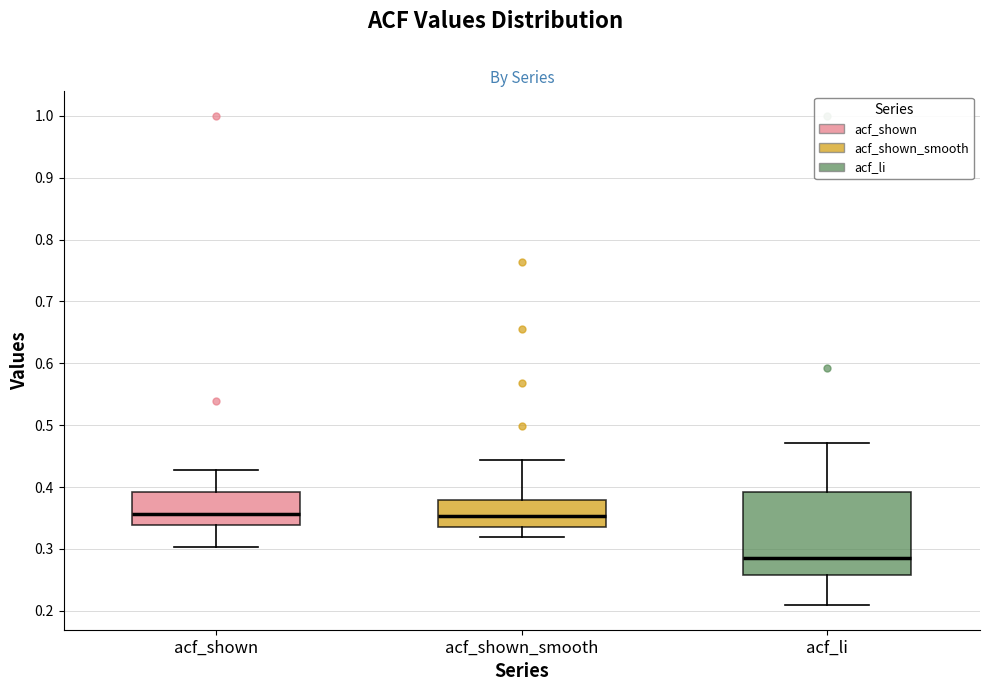

Reading left to right, read every box against the y-axis: the position of its median line, the range the box covers, and the ends of its whiskers. The values are not printed on the chart, so give them approximately, as read against the axis.

acf_shown: median 0.36, box 0.34 to 0.39, whiskers 0.30 to 0.43
acf_shown_smooth: median 0.35, box 0.34 to 0.38, whiskers 0.32 to 0.44
acf_li: median 0.29, box 0.26 to 0.39, whiskers 0.21 to 0.47